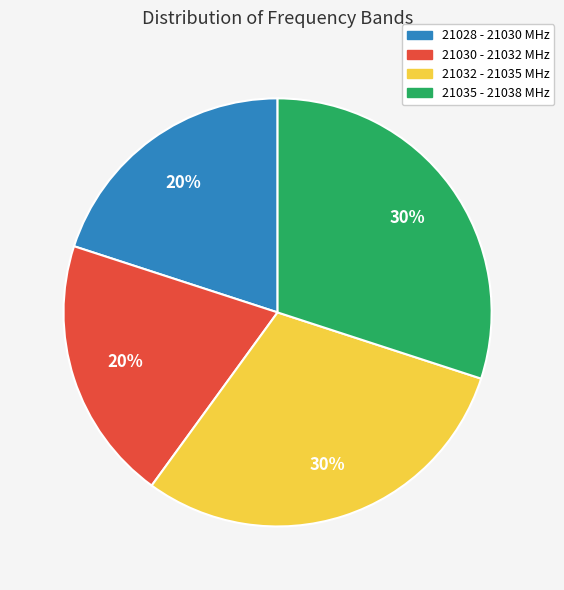

Is there any slice that represents more than half of the pie?

No